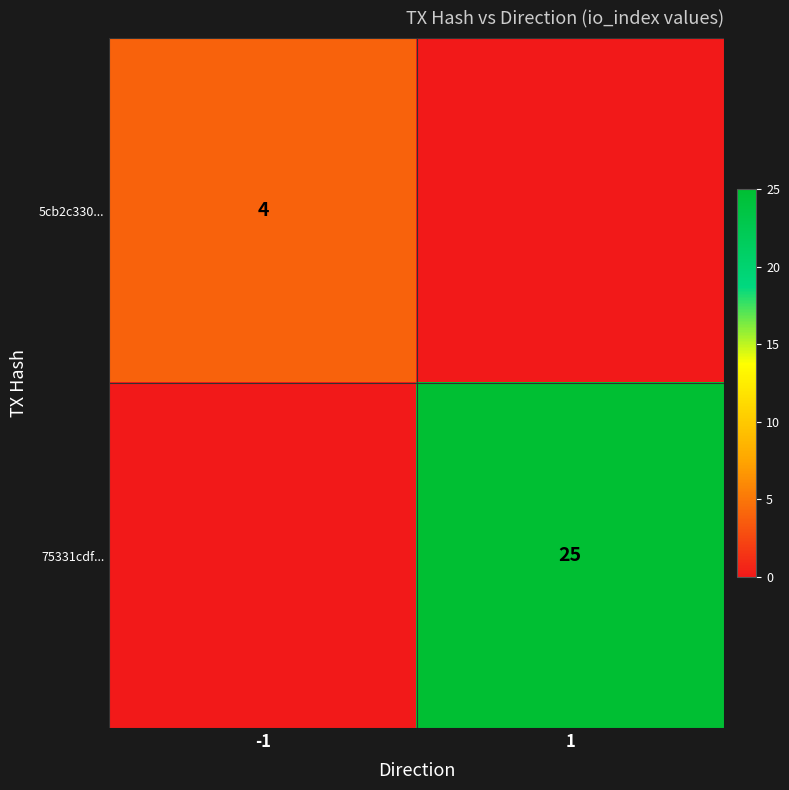

True or false: 75331cdf... has a value of 36 at 1.

False